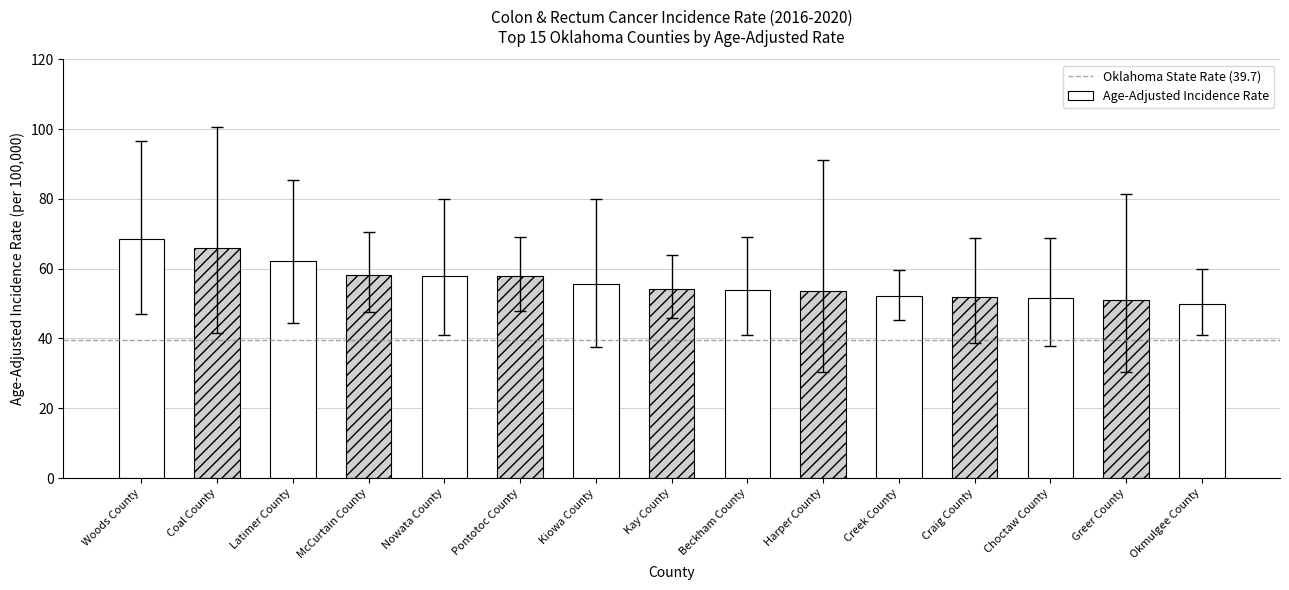

What is the value of the 4th bar from the left?

58.2